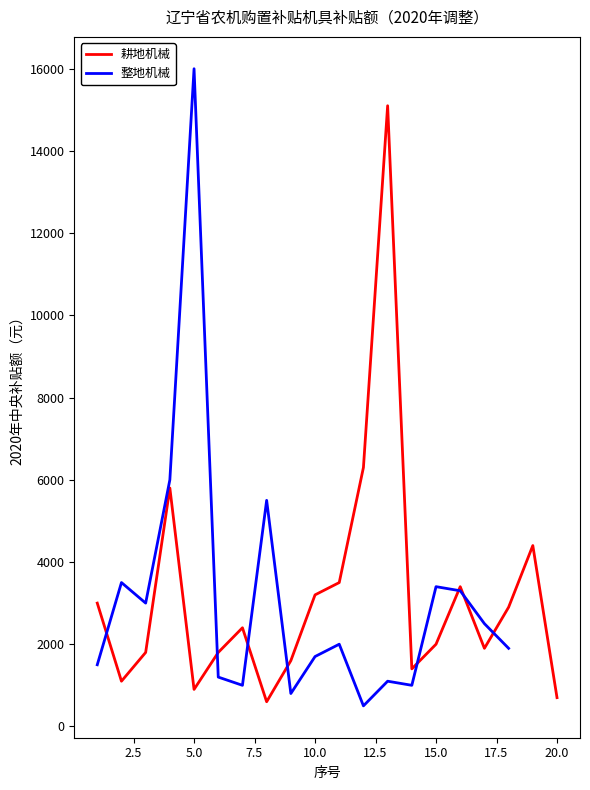

What is the maximum value for 耕地机械?

15100